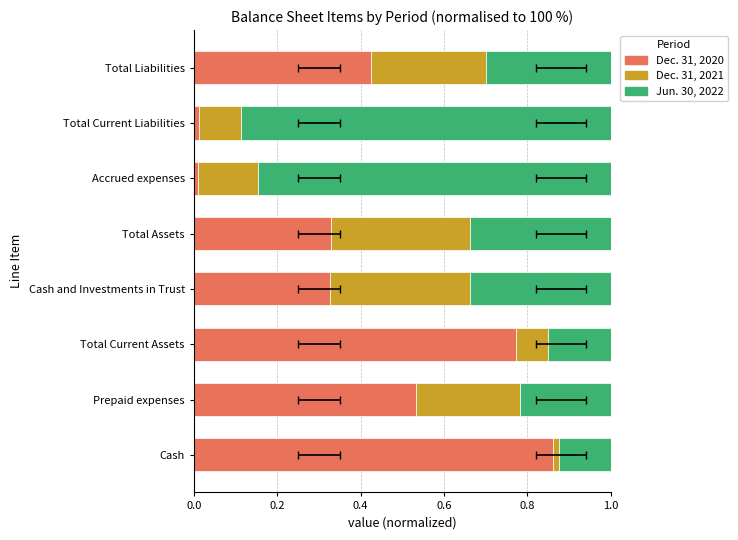

What is the maximum value for Jun. 30, 2022?

0.9